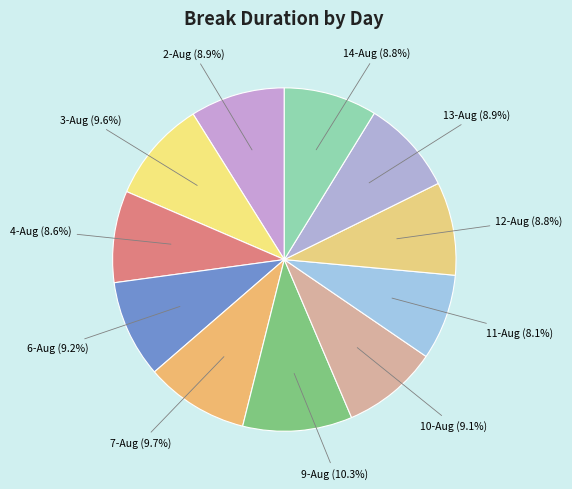

What percentage is NOT represented by 2-Aug?

91.1%